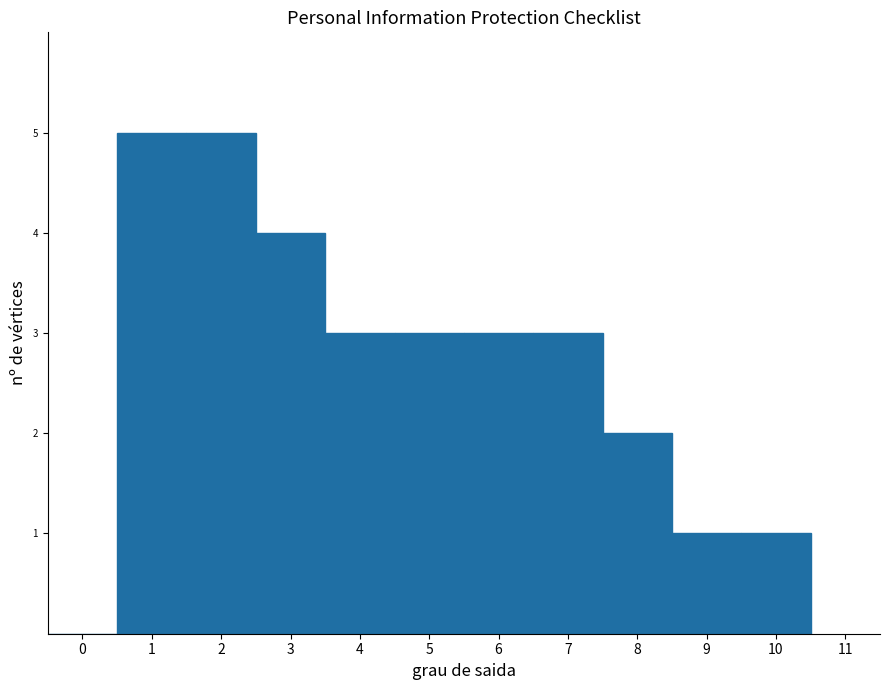

Reading left to right, transcribe this chart: for each bar, give the range it covers on the x-axis and its height. The values are not printed on the chart, so give them approximately, as read against the axis.

-0.5 to 0.5: 0
0.5 to 1.5: 5
1.5 to 2.5: 5
2.5 to 3.5: 4
3.5 to 4.5: 3
4.5 to 5.5: 3
5.5 to 6.5: 3
6.5 to 7.5: 3
7.5 to 8.5: 2
8.5 to 9.5: 1
9.5 to 10.5: 1